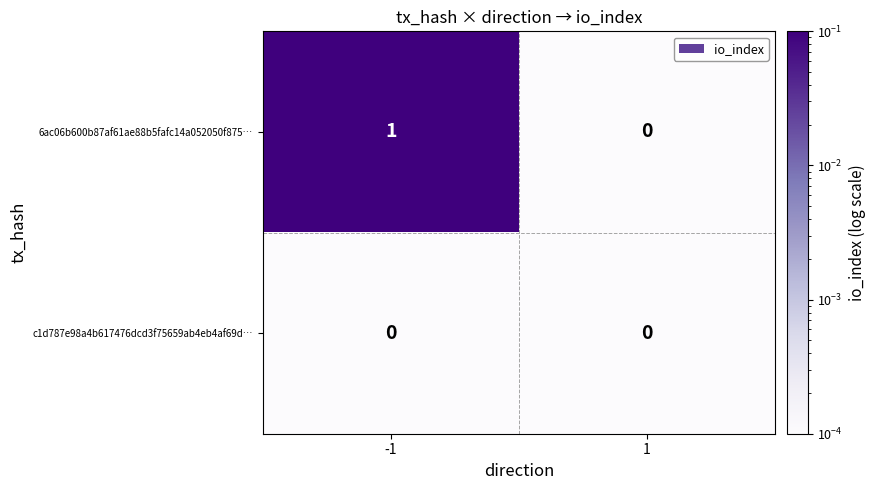

How many categories are shown in the chart?

2